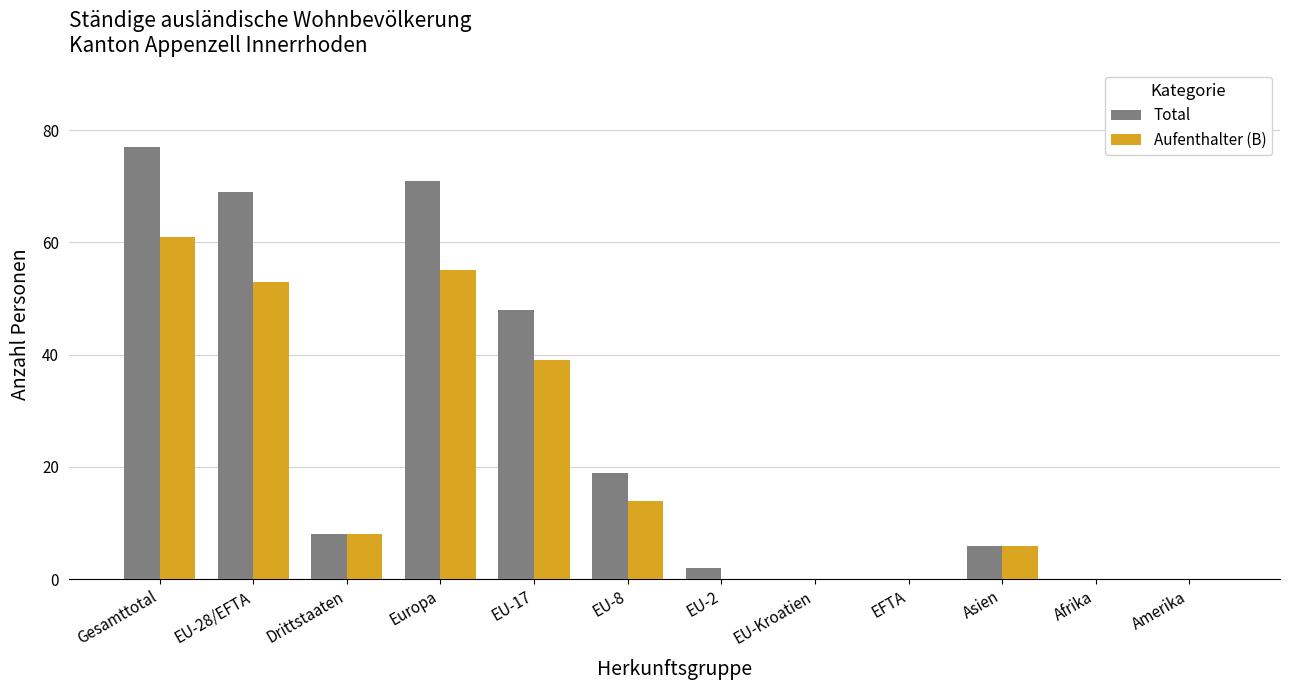

Which series changed the most between Gesamttotal and Asien?

Total